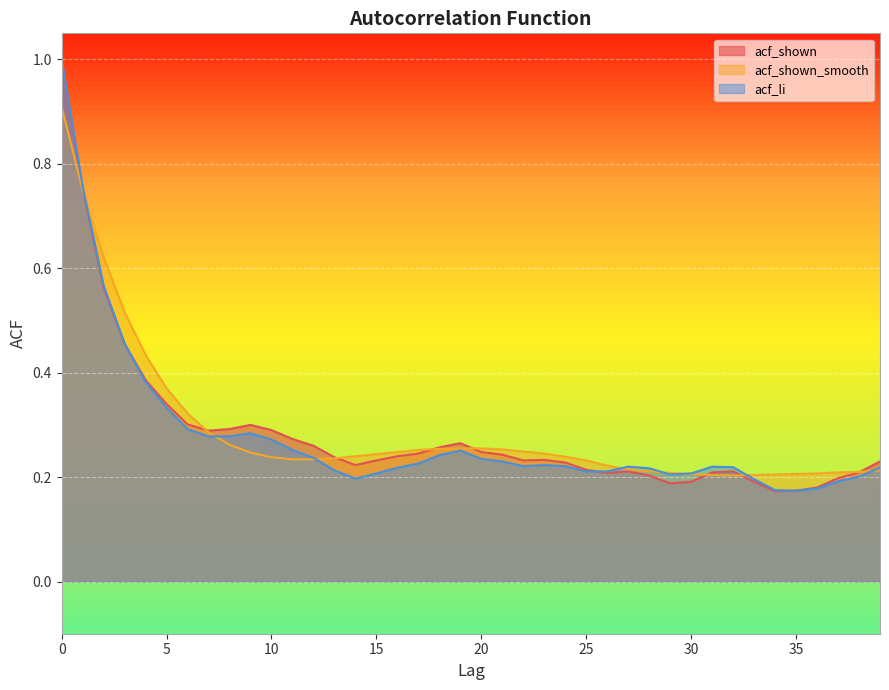

Where do acf_shown_smooth and acf_li first cross each other?

1 and 2